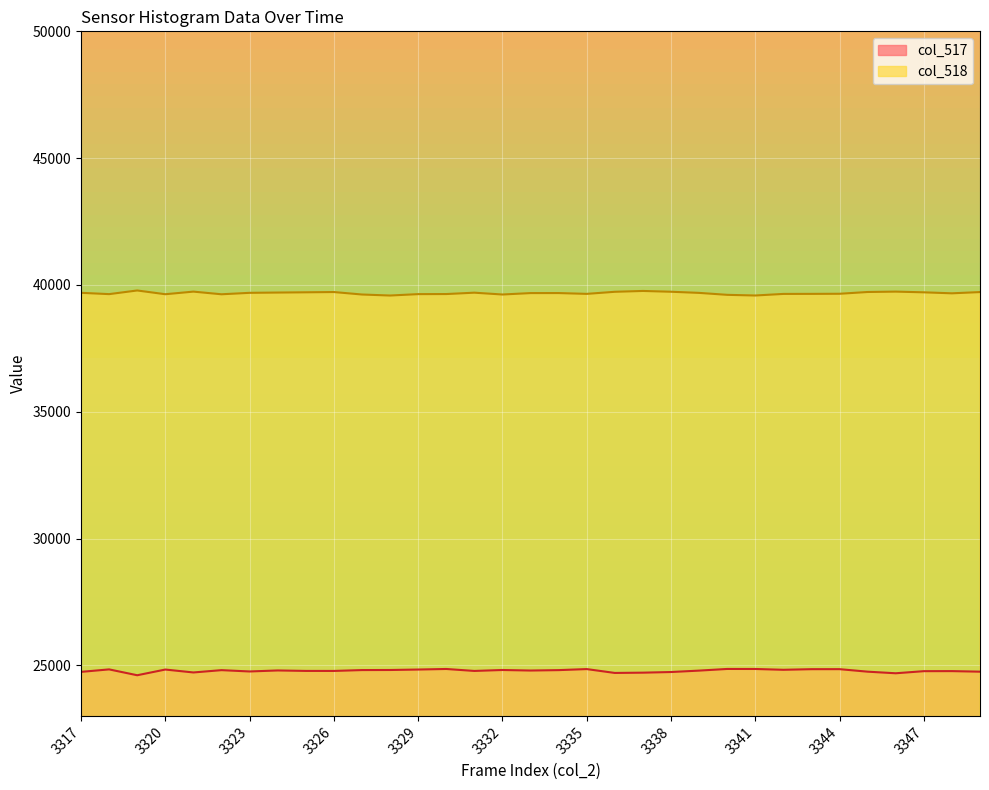

Where is col_517 nearest to the value 24734?

3338